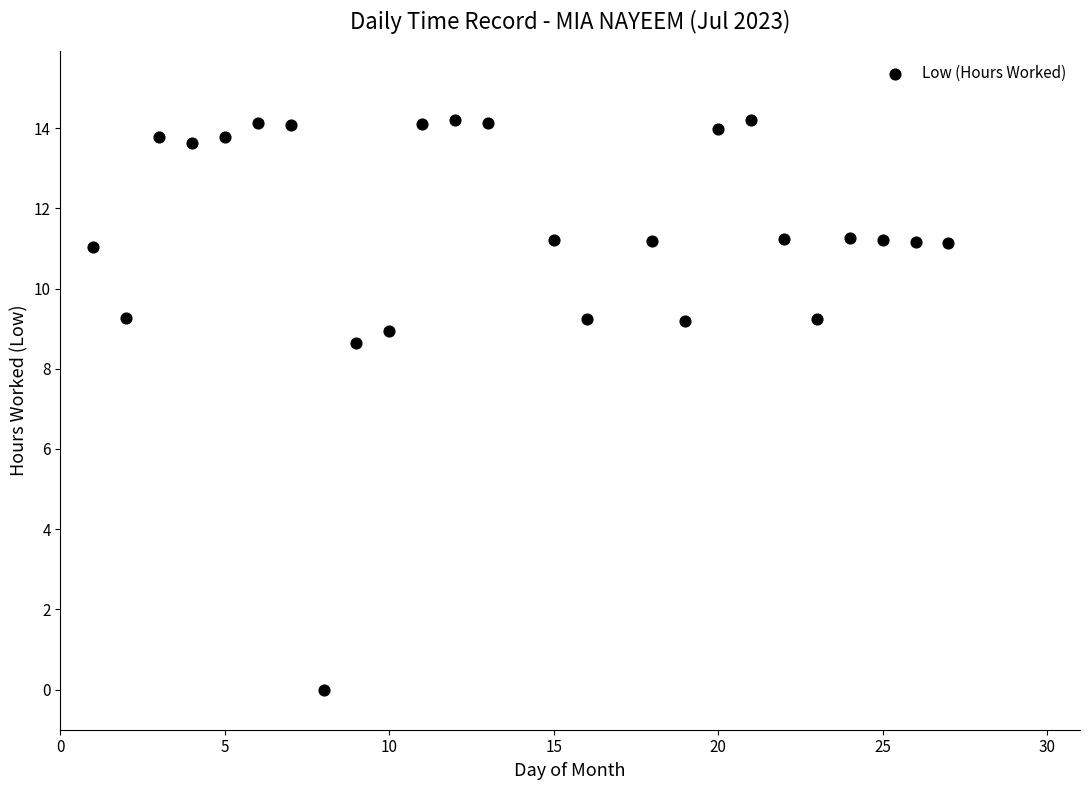

What Y value in the scatter plot is closest to 7?

8.7